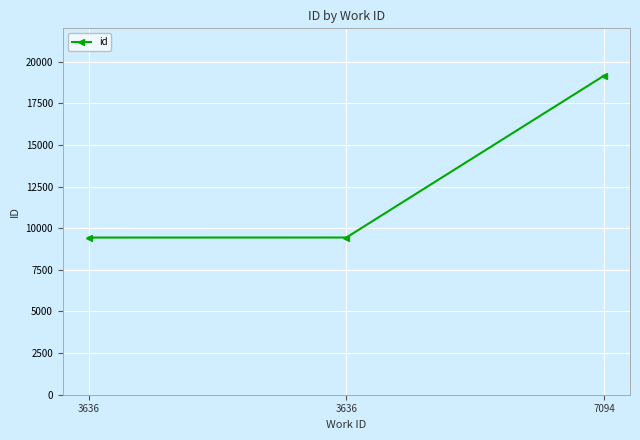

How many data points are less than 9440?

1